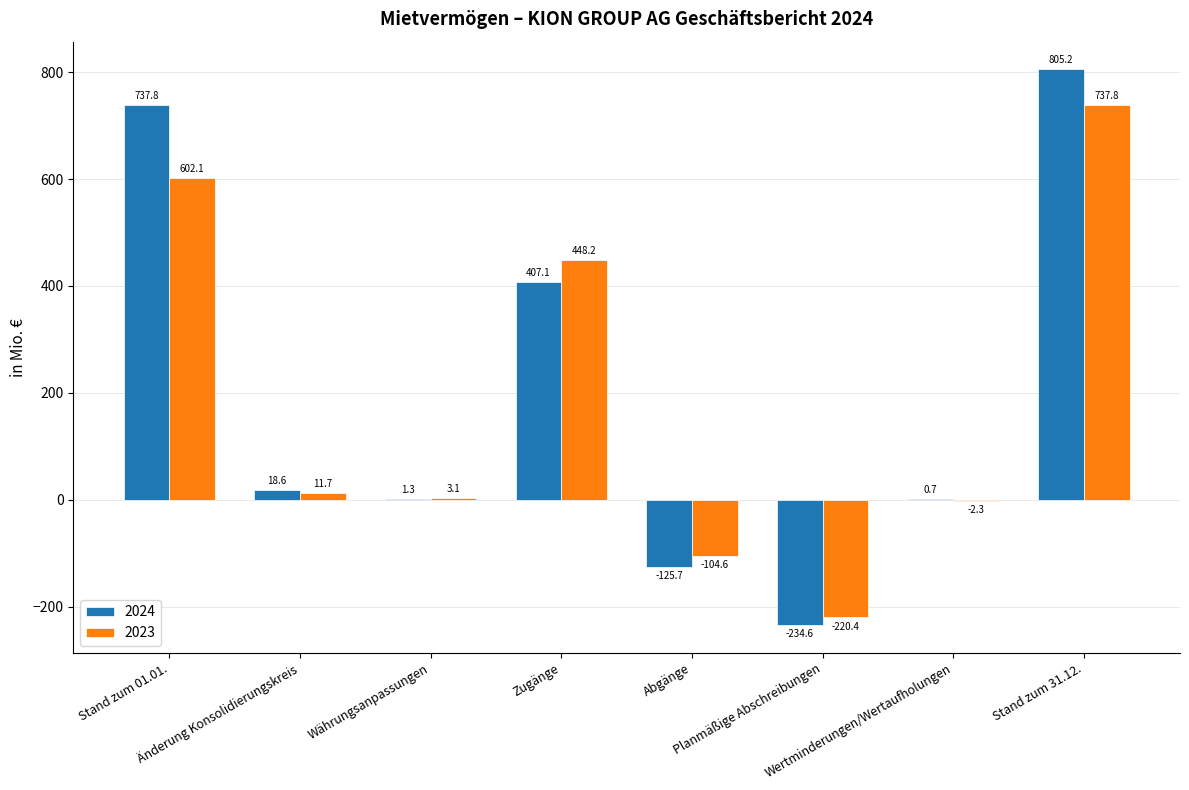

What is the sum of all 2024 values?

1610.4